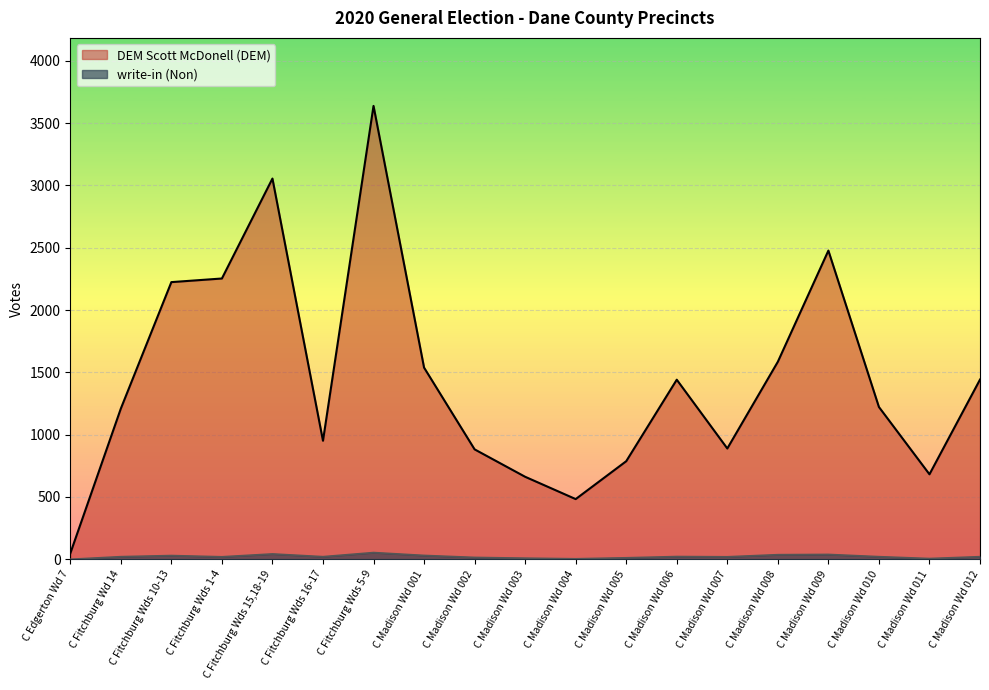

True or false: DEM Scott McDonell (DEM) and write-in (Non) cross at least once.

False